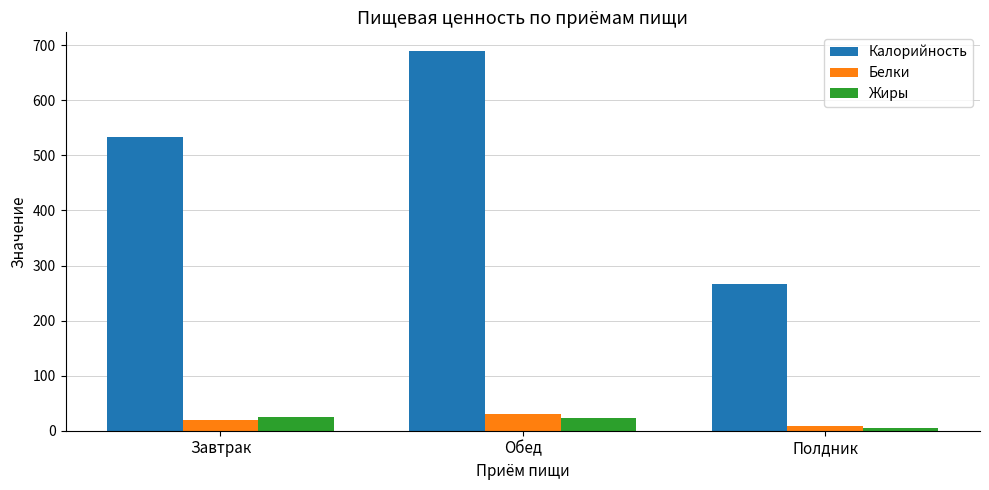

At which label does Белки reach its peak?

Обед